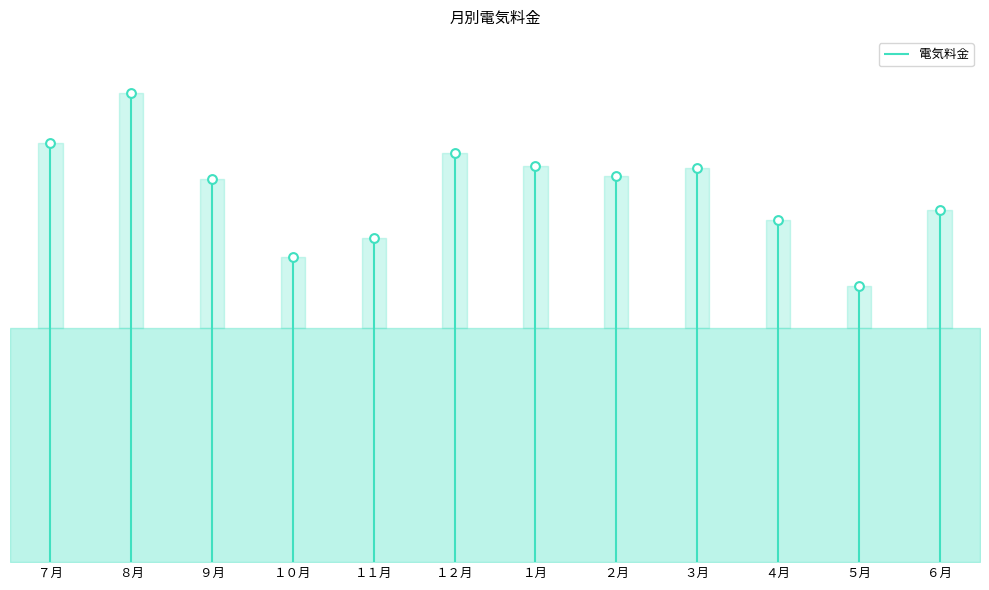

What is the change in value from ８月 to ２月?

-1143524